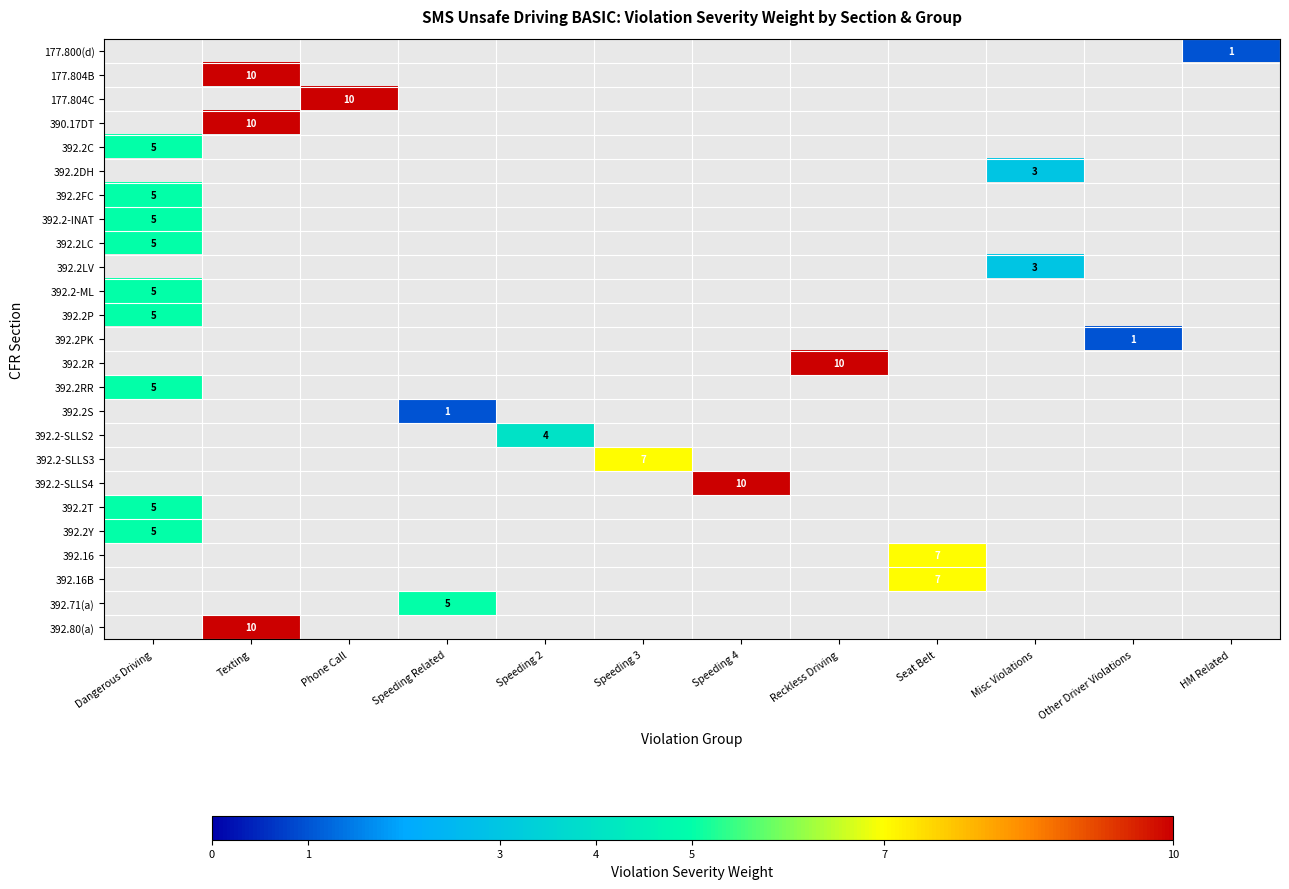

Is it true that 392.2RR equals 7 at Dangerous Driving?

False